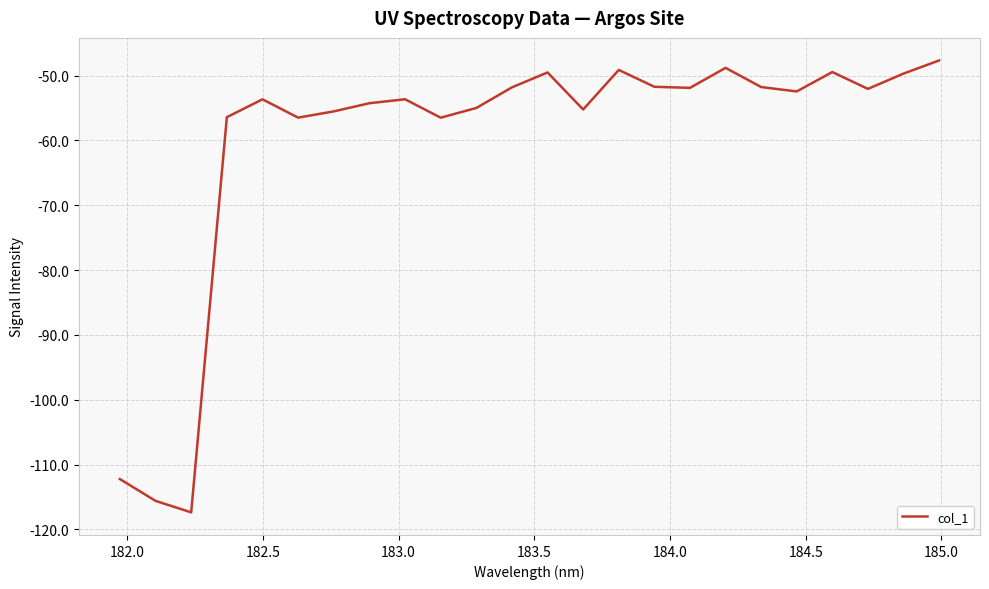

What is the maximum value shown in the chart?

-47.7